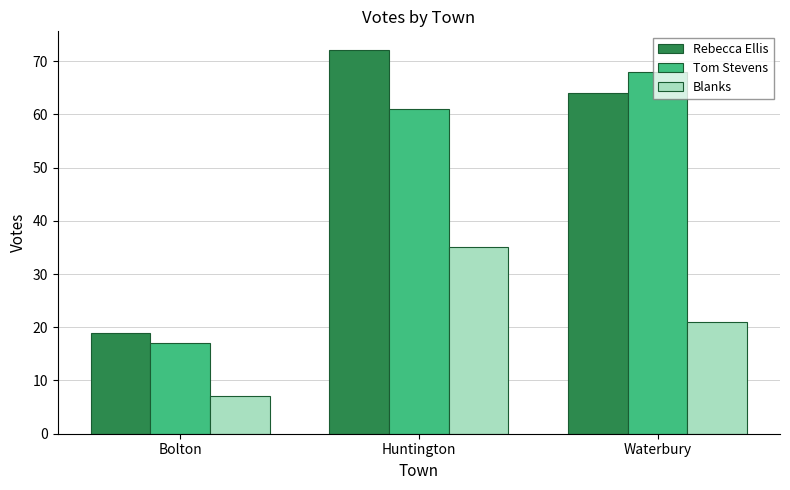

What are all the series names shown in the legend?

Rebecca Ellis, Tom Stevens, Blanks